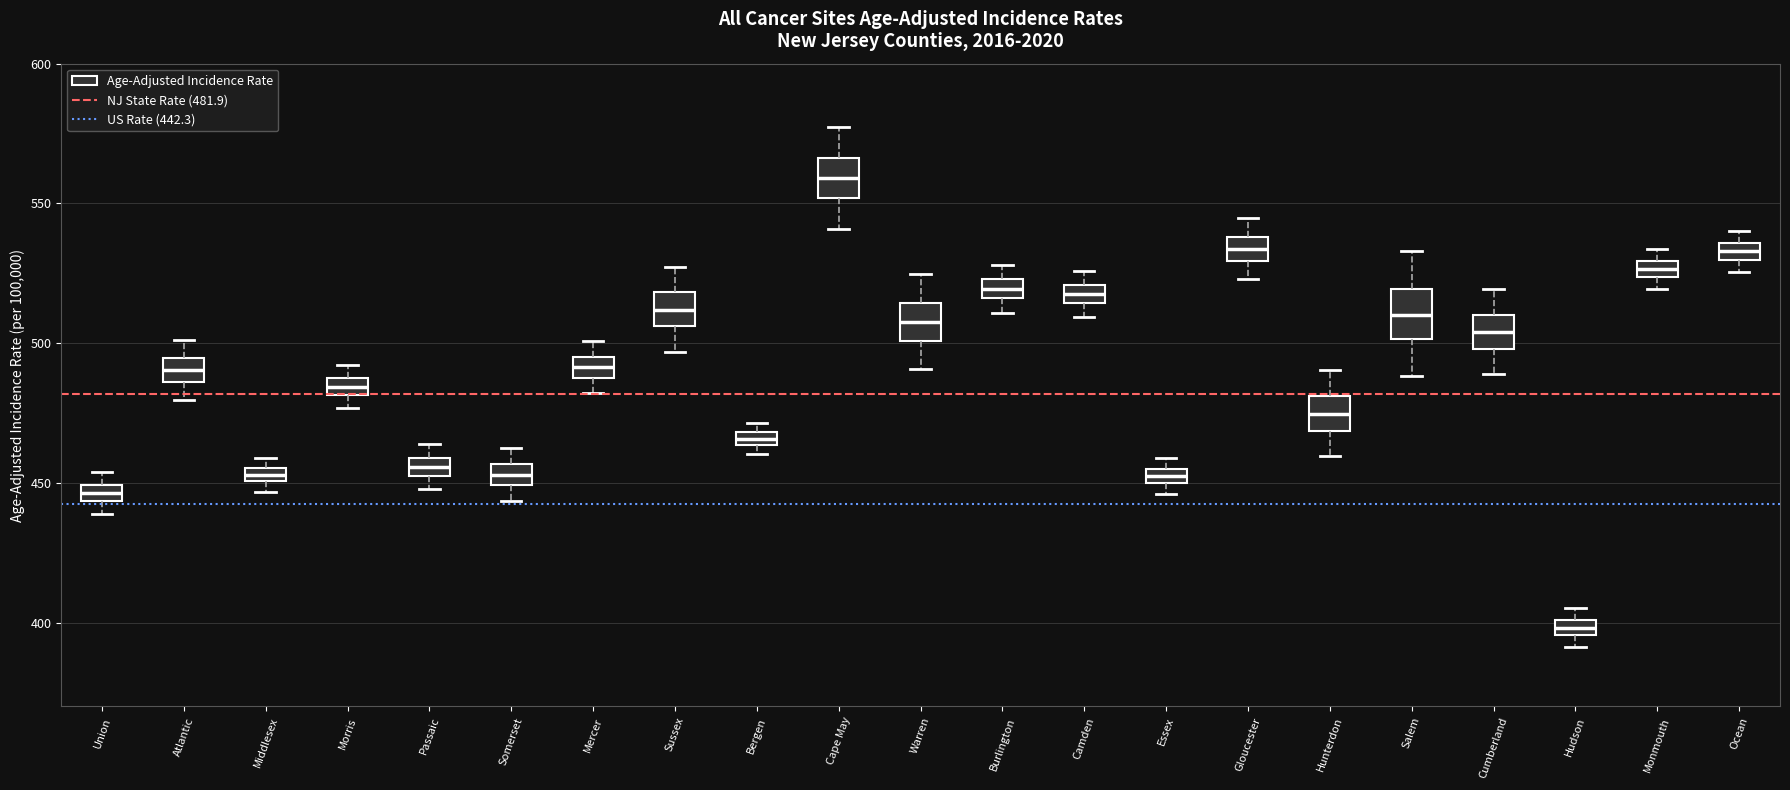

Where is the upper edge of the box for Warren on the y-axis? The values are not printed on the chart, so give them approximately, as read against the axis.

515